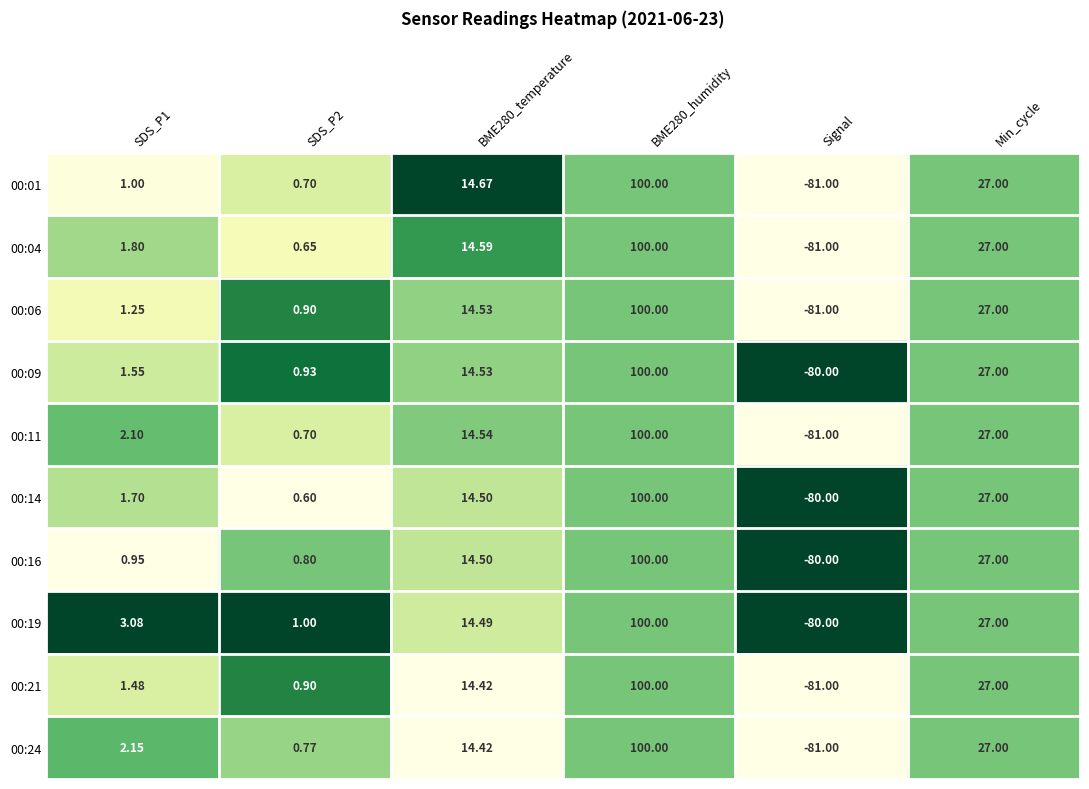

Is the value of 00:21 at SDS_P2 greater than the value of 00:01 at Min_cycle?

No